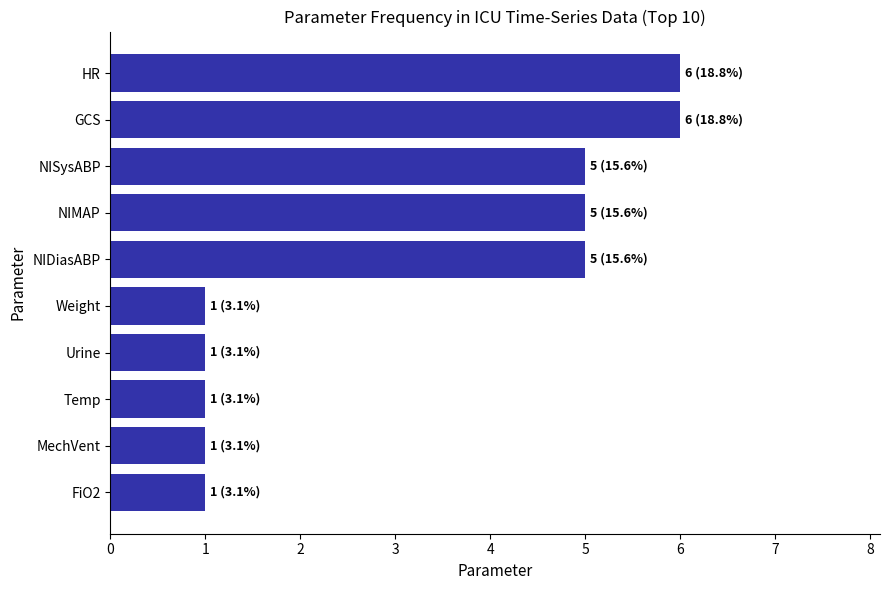

What is the average value?

3